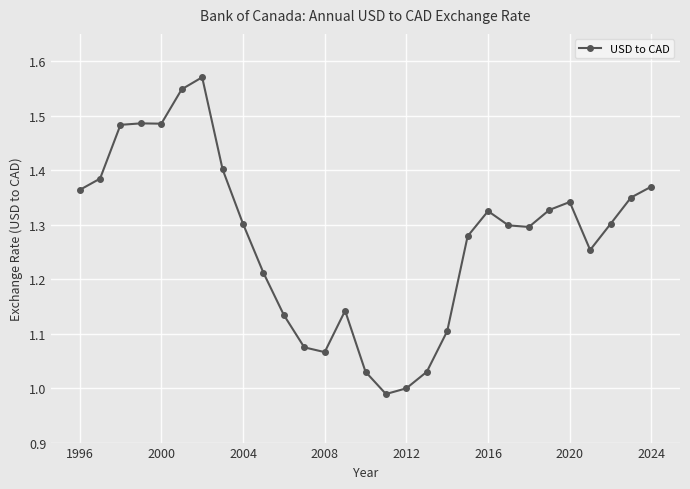

What is the difference between the maximum and minimum values?

0.6